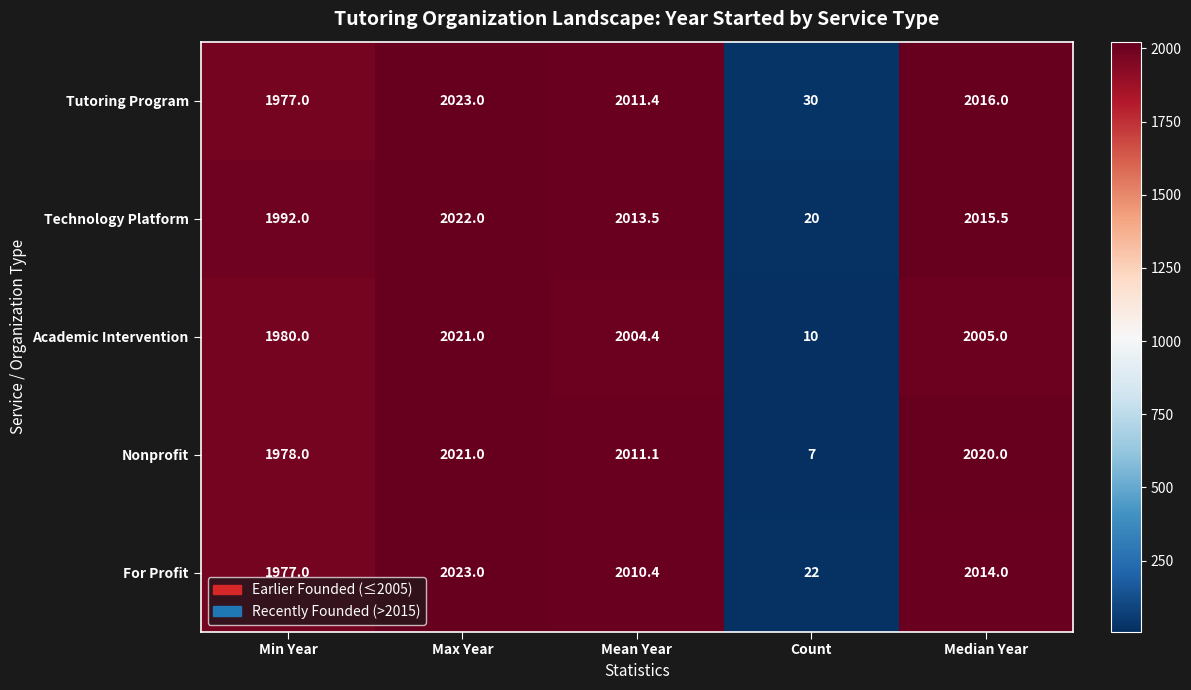

At which label does Academic Intervention first exceed 2004?

Max Year